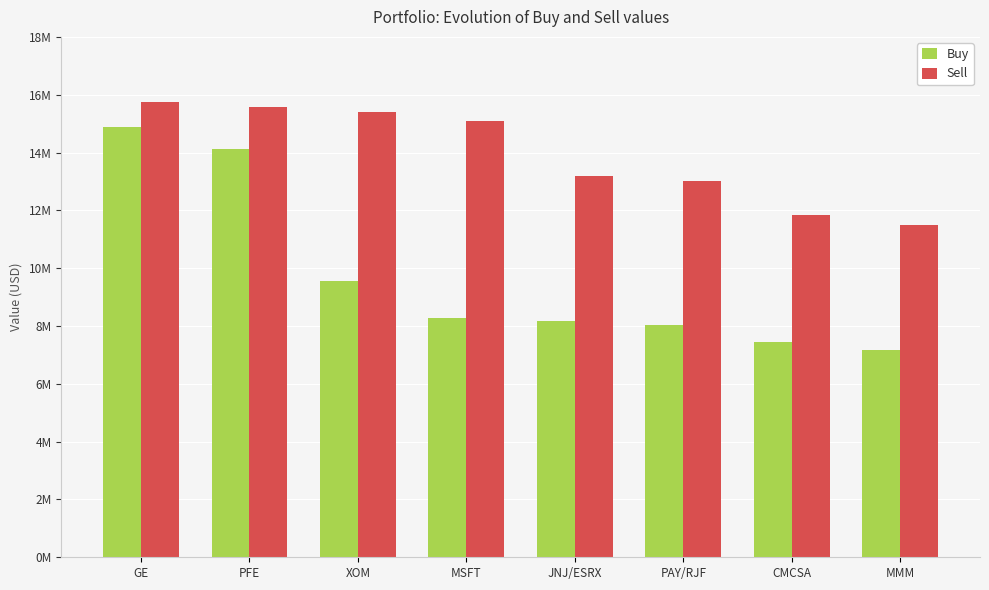

Rank the series at PAY/RJF from highest to lowest value.

Sell, Buy